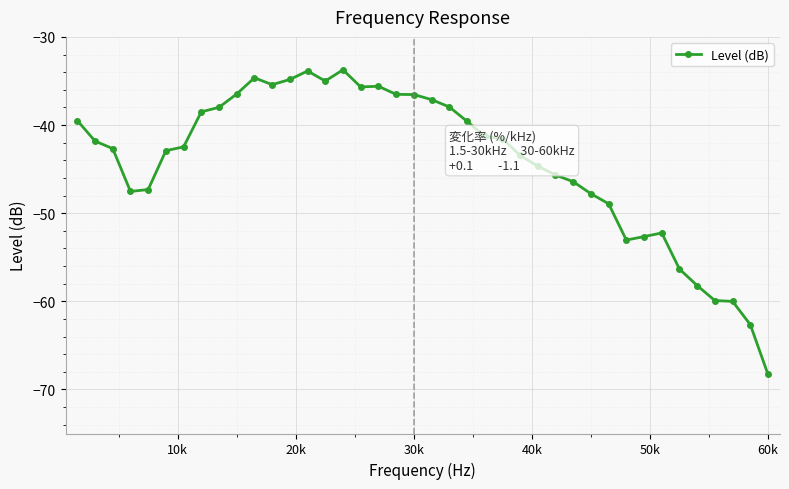

True or false: there are more than 0 points higher than both neighbors.

True